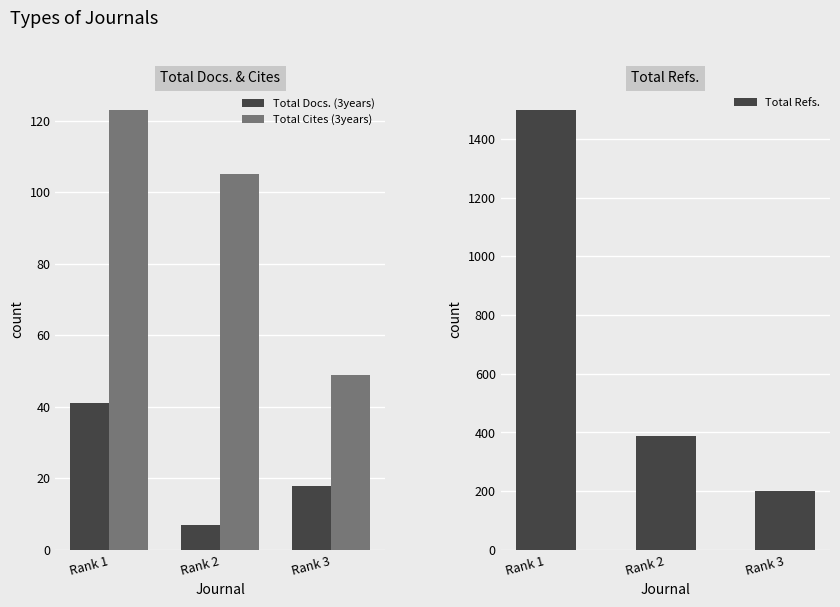

Which series has the widest spread of values?

Total Refs.